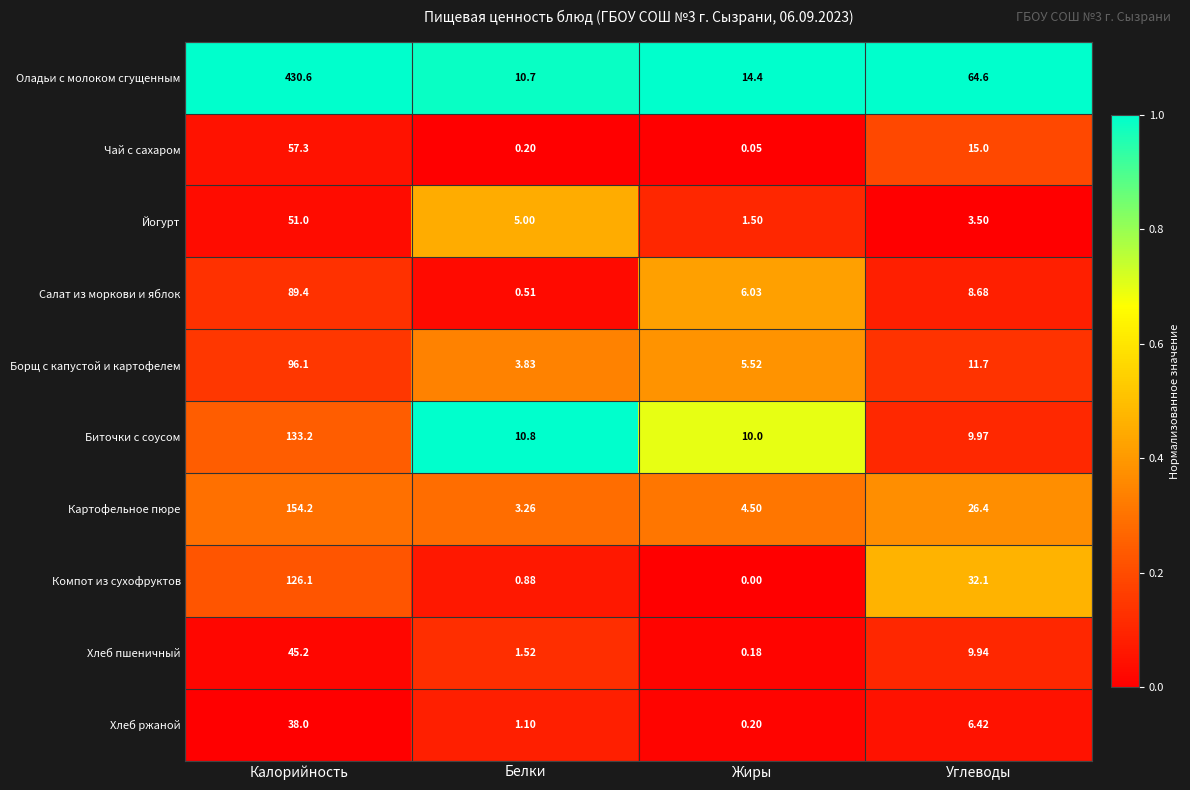

Which series has the largest range (max minus min)?

Оладьи с молоком сгущенным